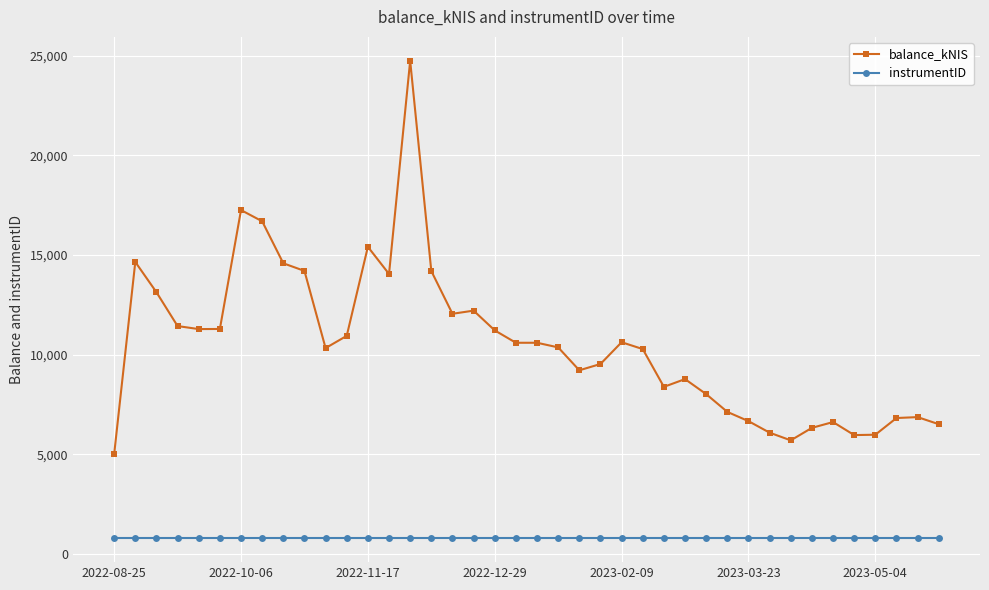

True or false: balance_kNIS and instrumentID cross at least once.

False